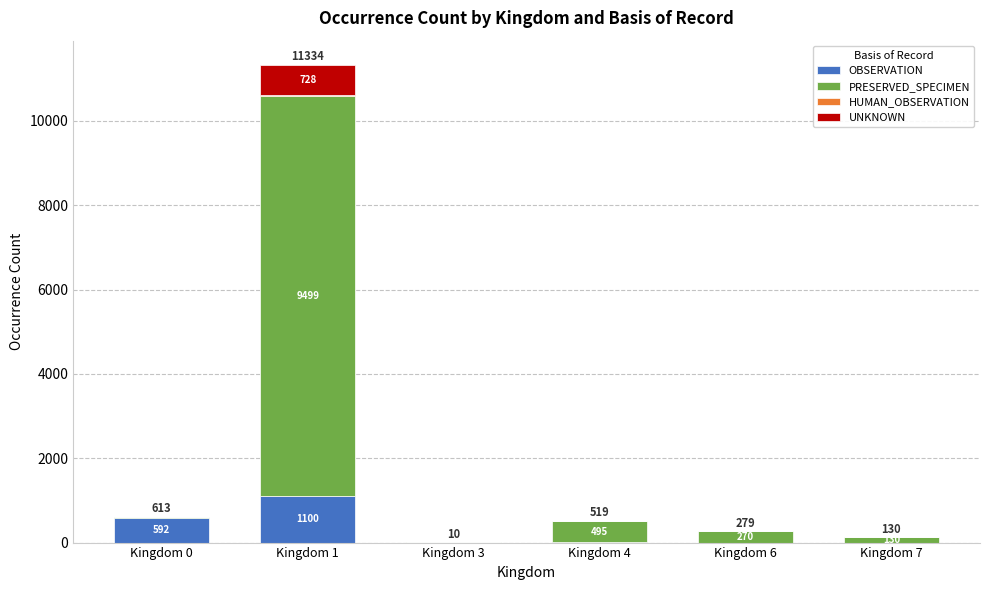

True or false: OBSERVATION has a value of 1060 at Kingdom 0.

False